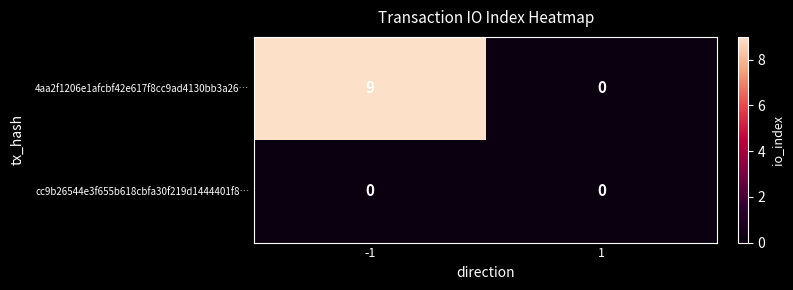

What is the greatest value displayed?

9